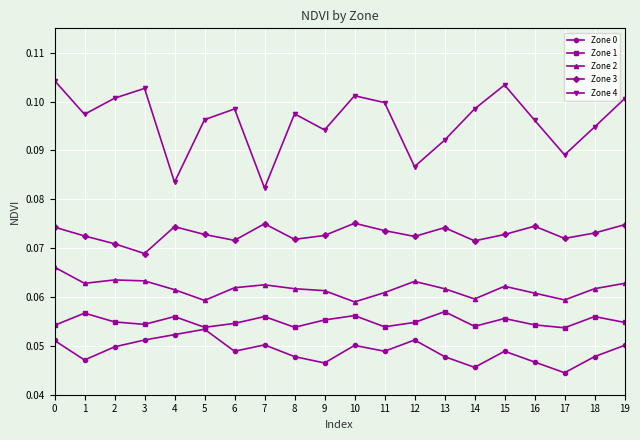

At which category does Zone 0 reach its first local valley?

1